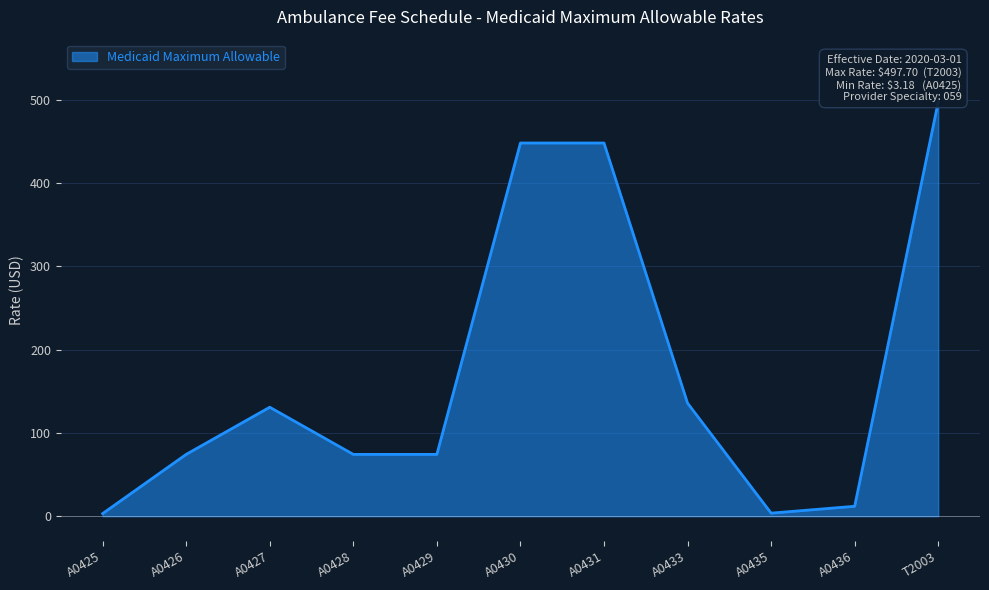

How many interior local valleys (lower than both neighbors) does the data have?

1